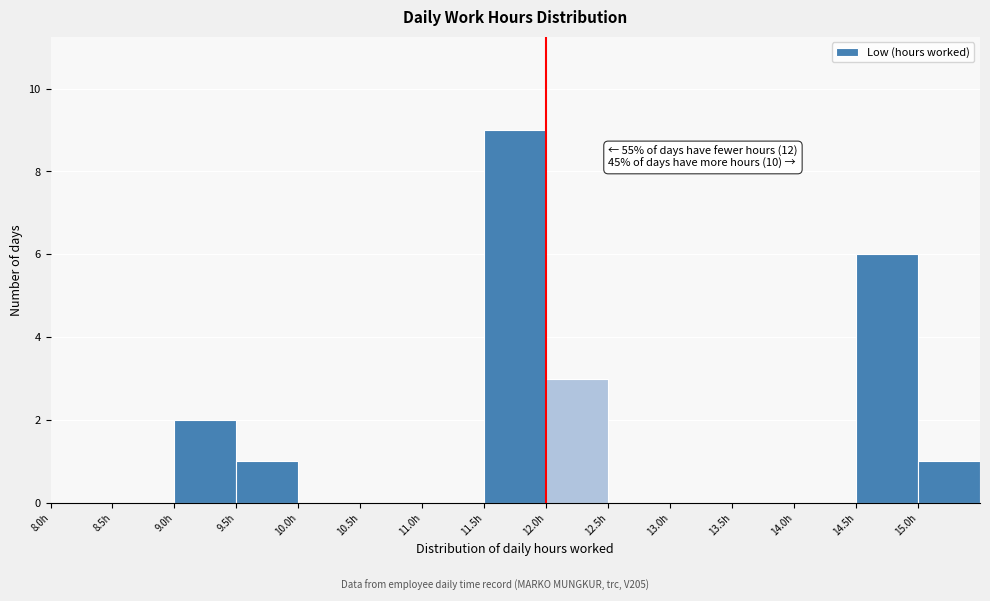

Which range on the x-axis has the tallest bar?

11.5 to 12.0